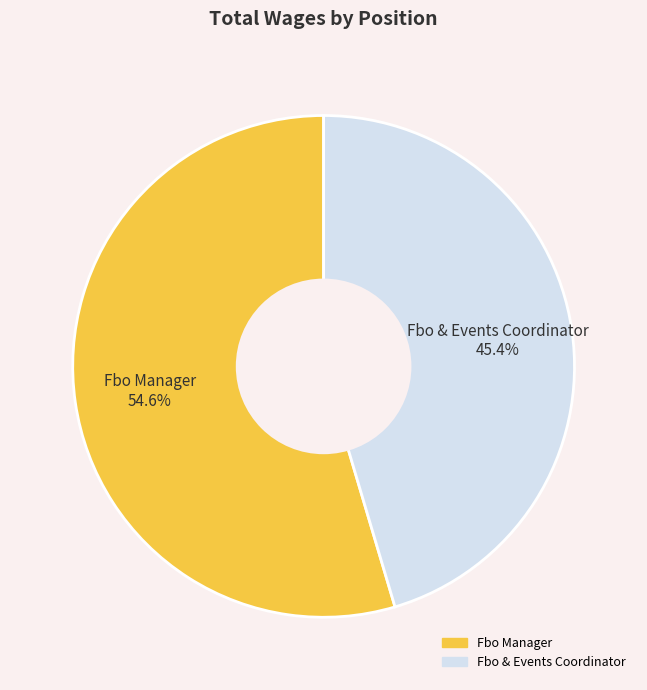

Rank the categories by value from lowest to highest.

Fbo & Events Coordinator, Fbo Manager